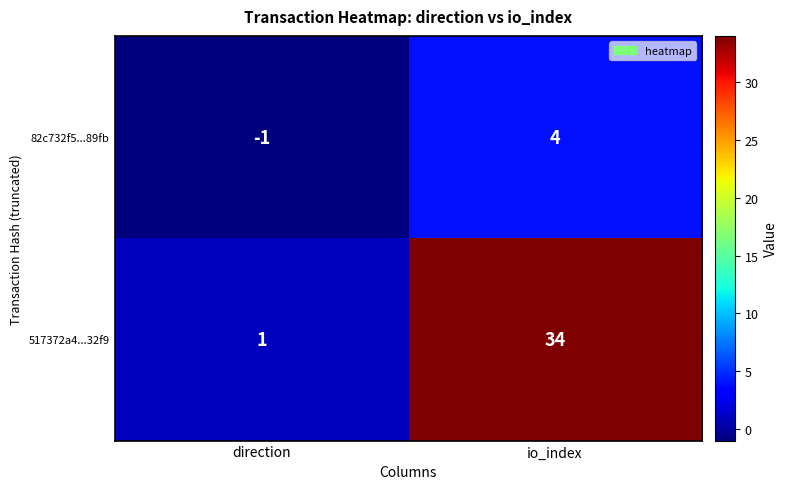

Reading right to left, what are all the values shown in this chart?

82c732f5...89fb: 4	-1
517372a4...32f9: 34	1